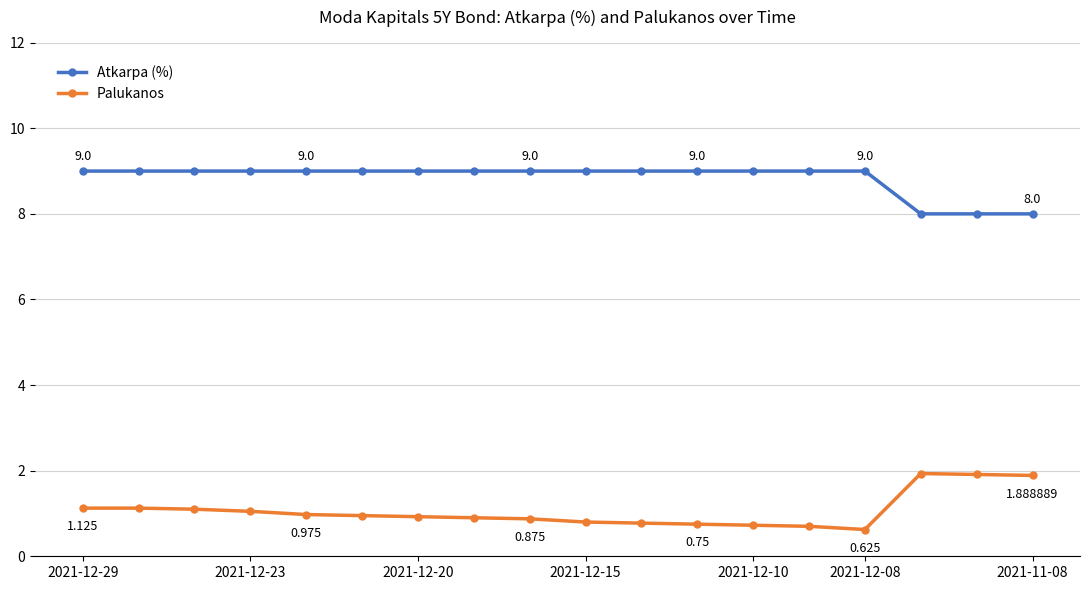

List the series in order of their overall mean, highest first.

Atkarpa (%), Palukanos